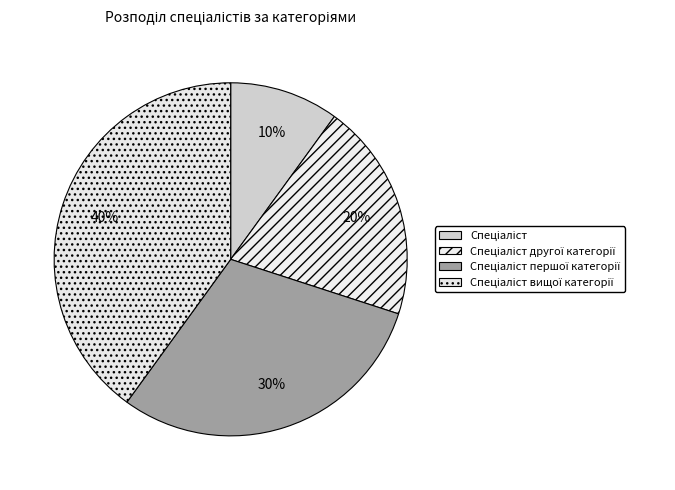

Is the sum of Спеціаліст першої категорії and Спеціаліст greater than half?

No